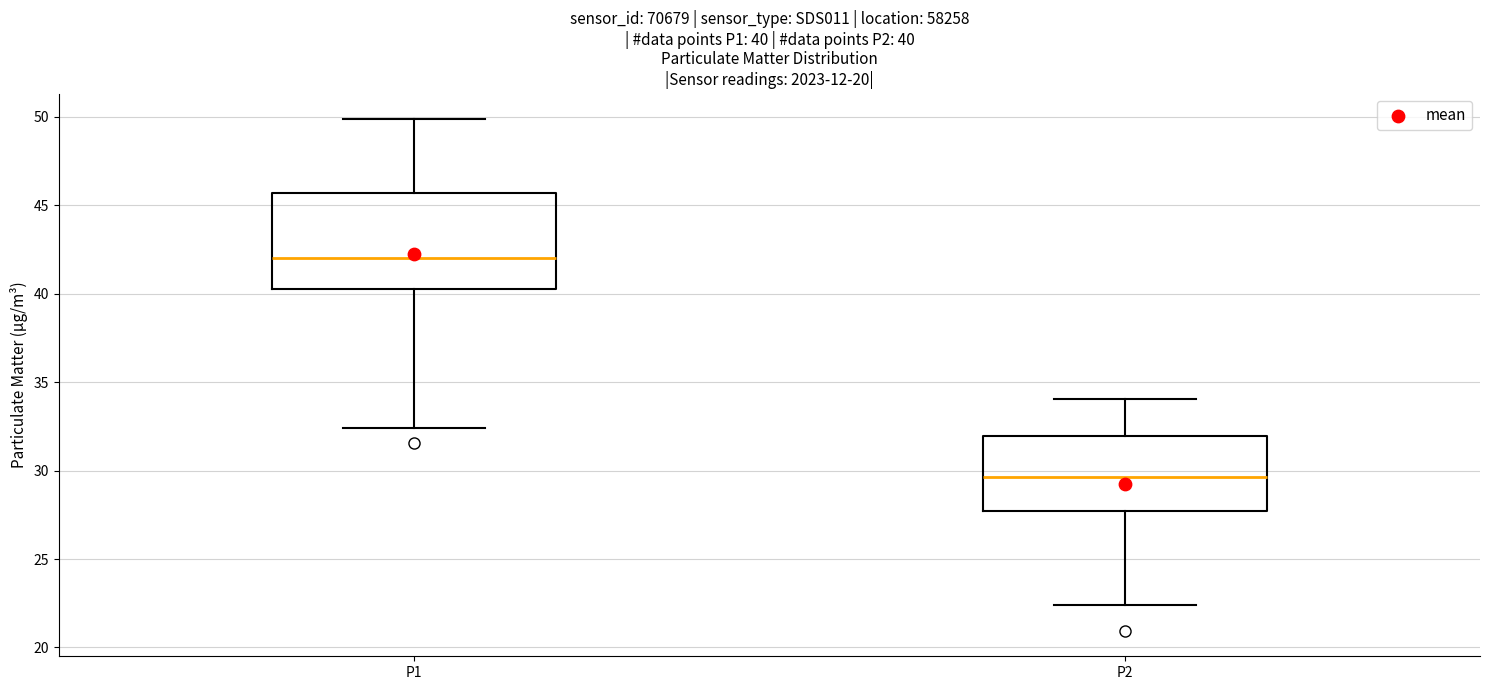

Which box's median line is the highest?

P1